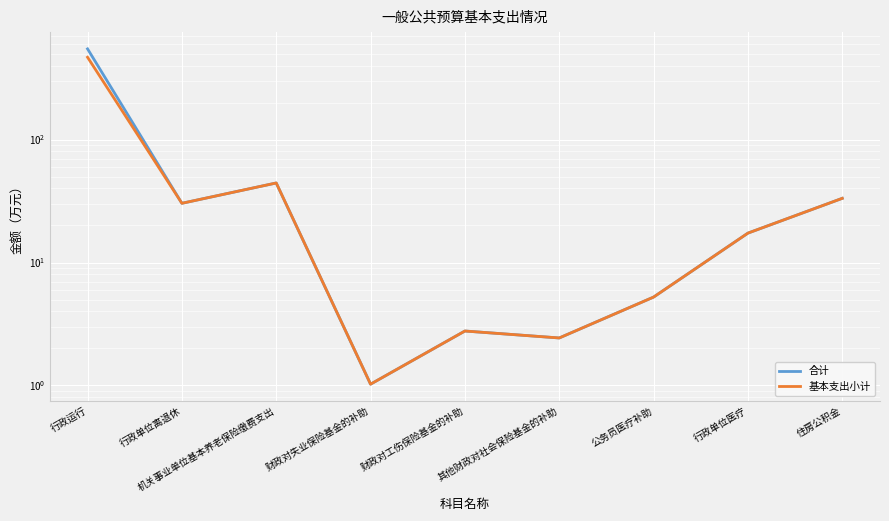

At which category is the sum across all series the highest?

行政运行